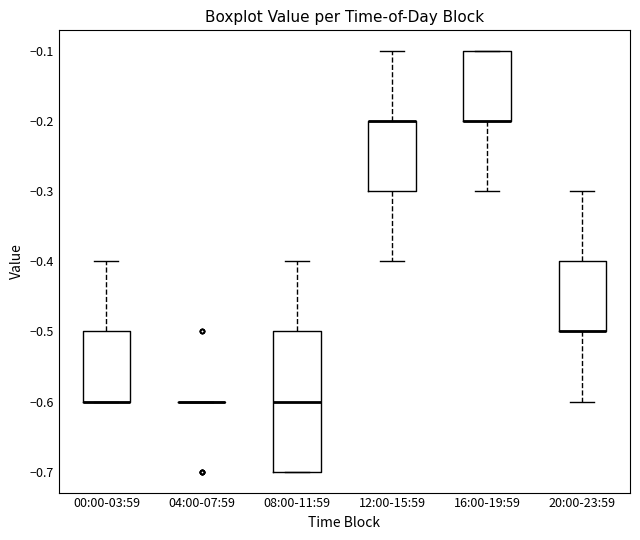

Where does the median line of the box for 08:00-11:59 sit on the y-axis? The values are not printed on the chart, so give them approximately, as read against the axis.

-0.6